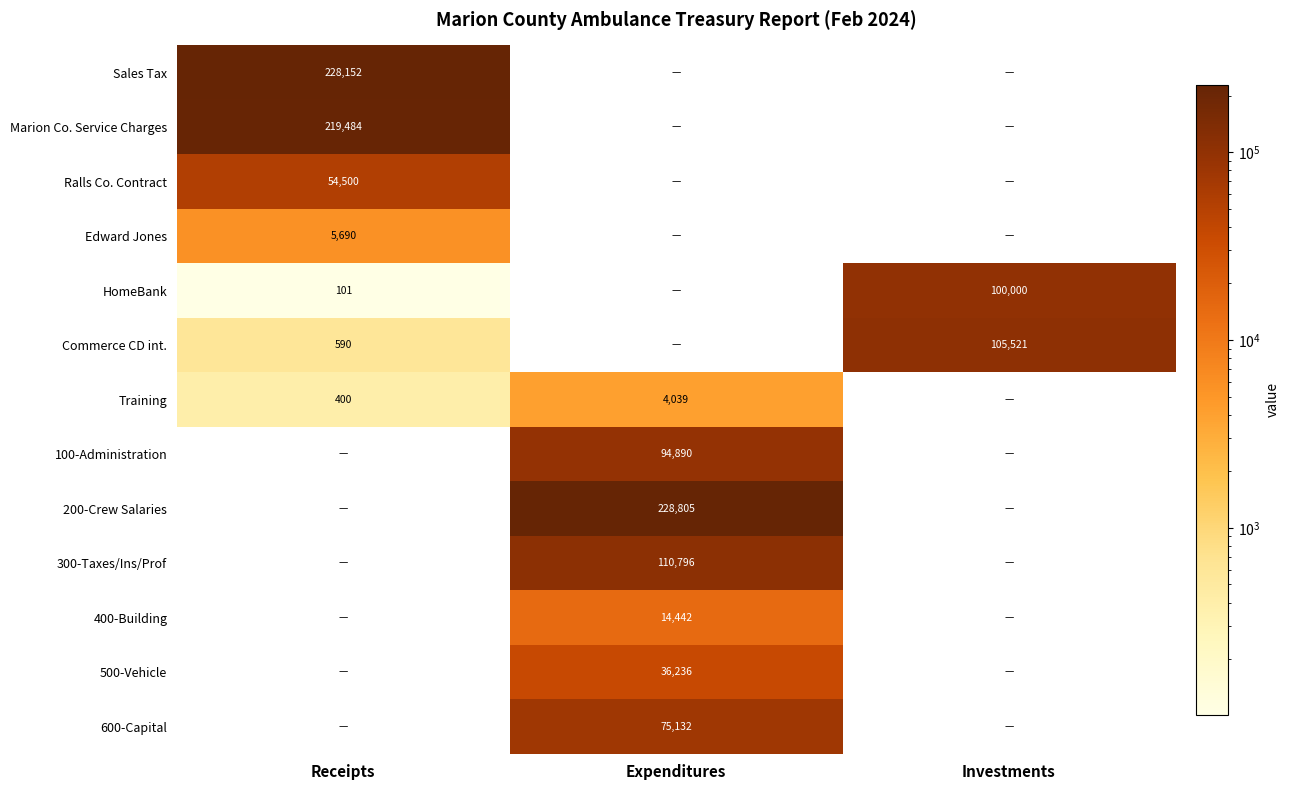

True or false: 600-Capital has a value of 128627.7 at Expenditures.

False